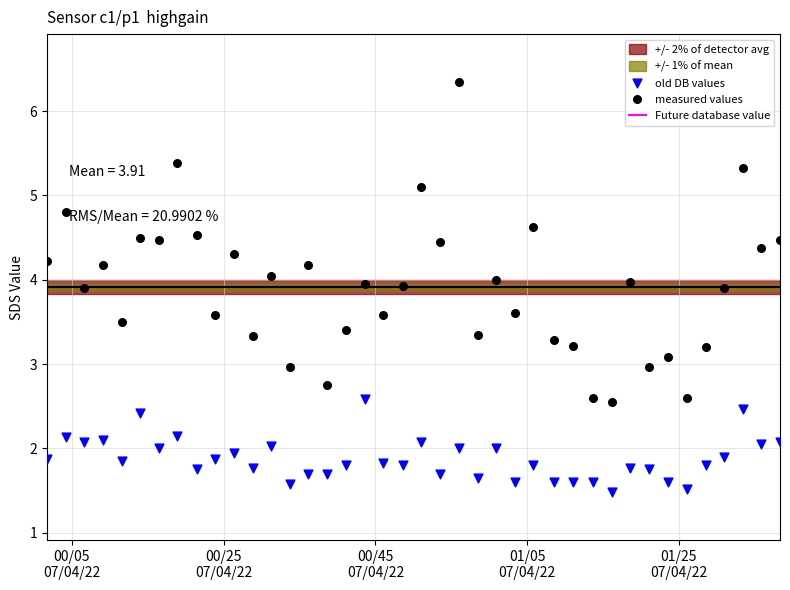

At how many categories does at least one series exceed -2?

40